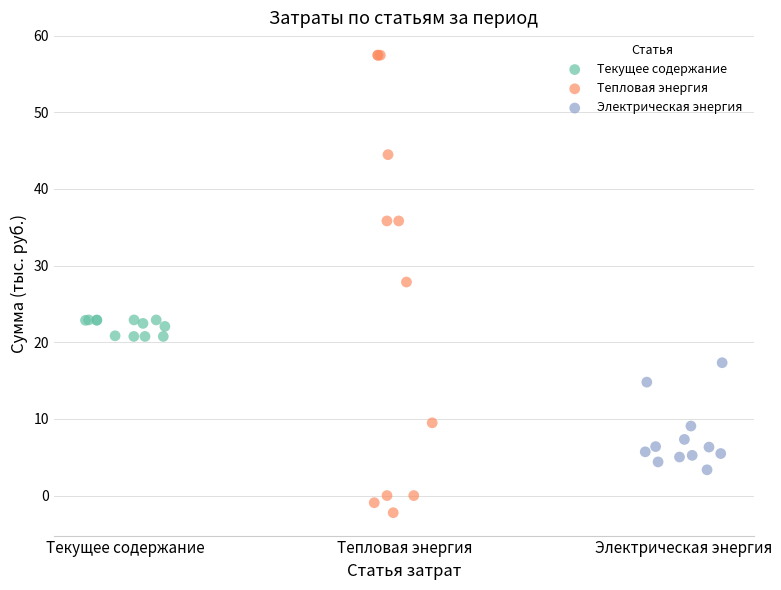

Which series contains the highest Y value?

Тепловая энергия